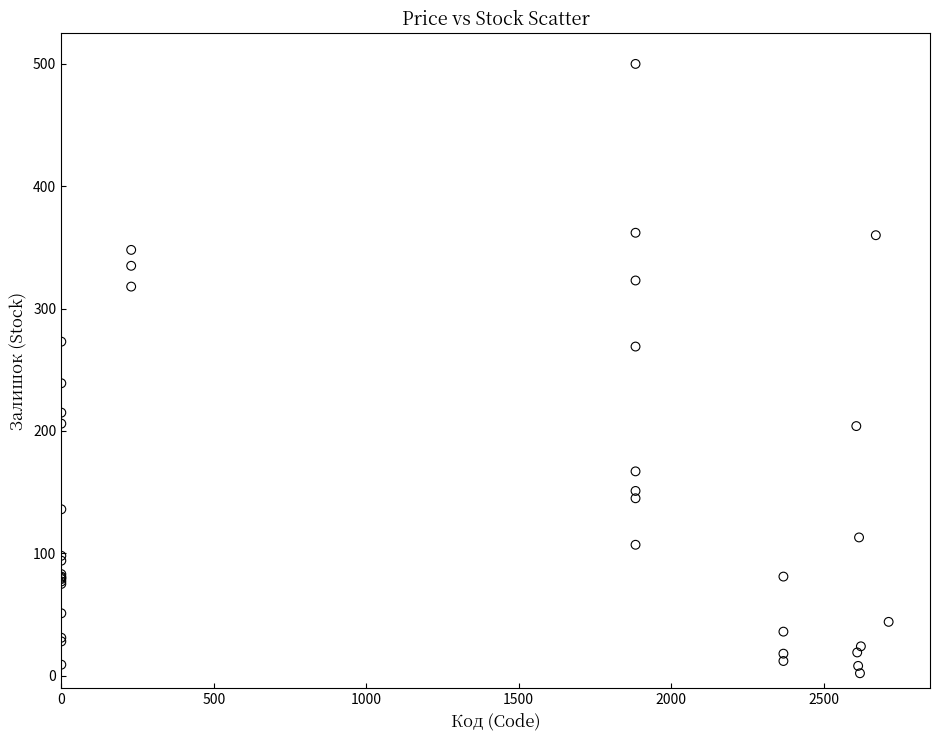

What Y value in the scatter plot is closest to 251?

239